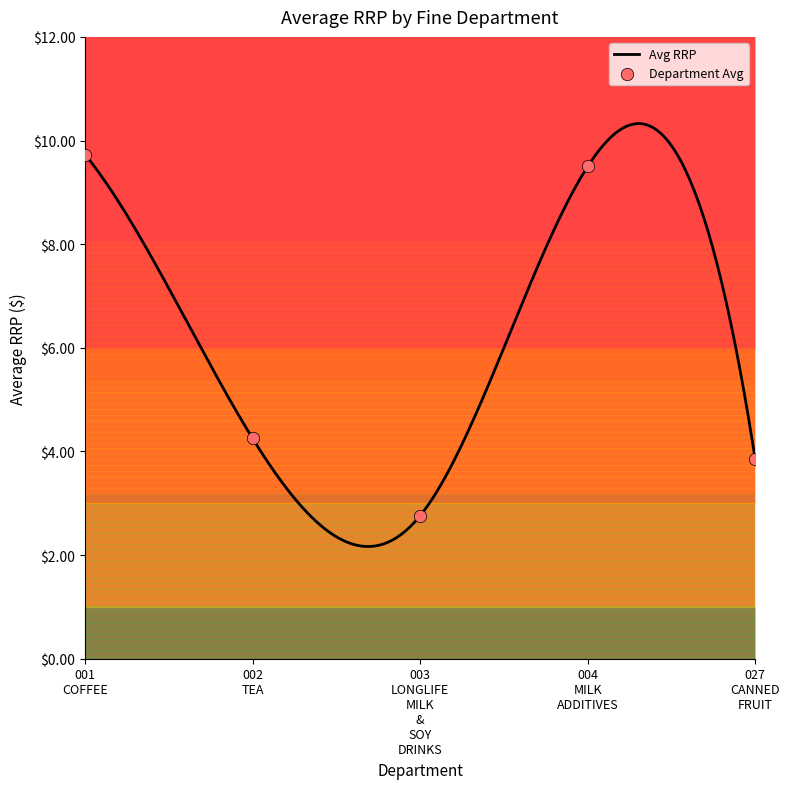

Between 001 COFFEE and 002 TEA, which is larger?

001 COFFEE